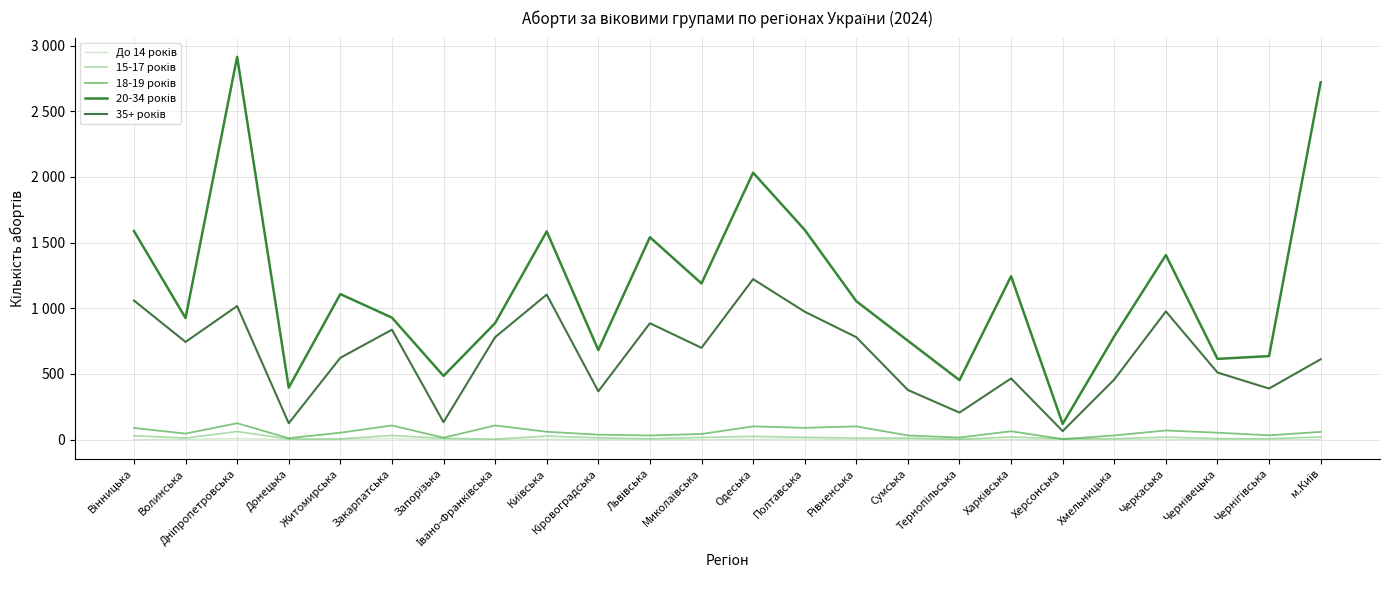

Between Тернопільська and Чернігівська, which is larger?

Чернігівська